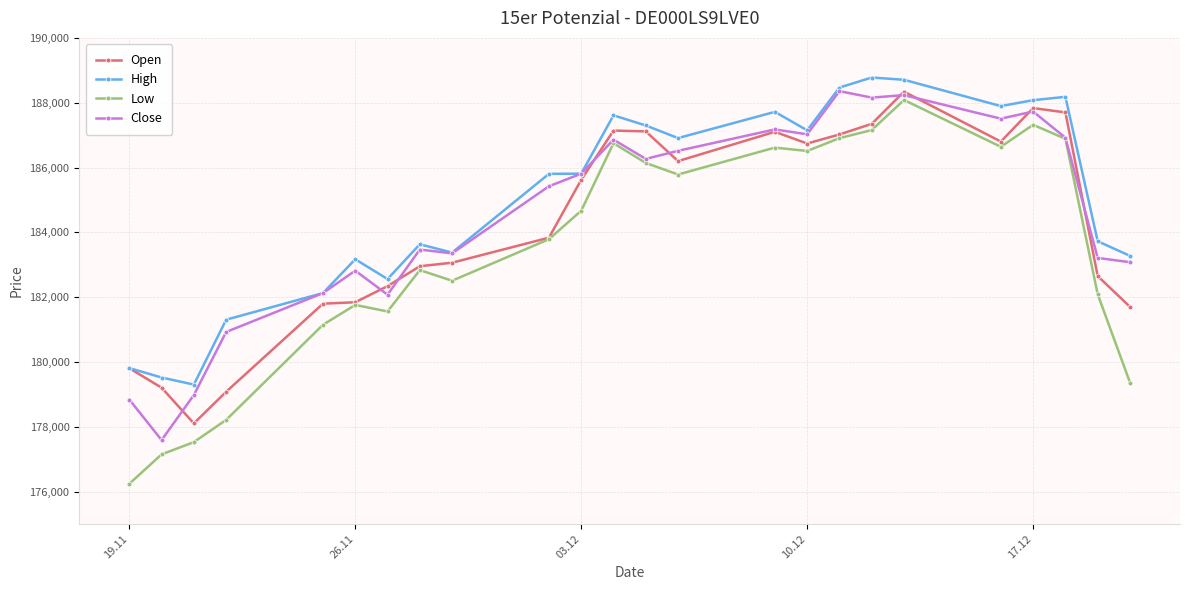

Which series has the largest range (max minus min)?

Low